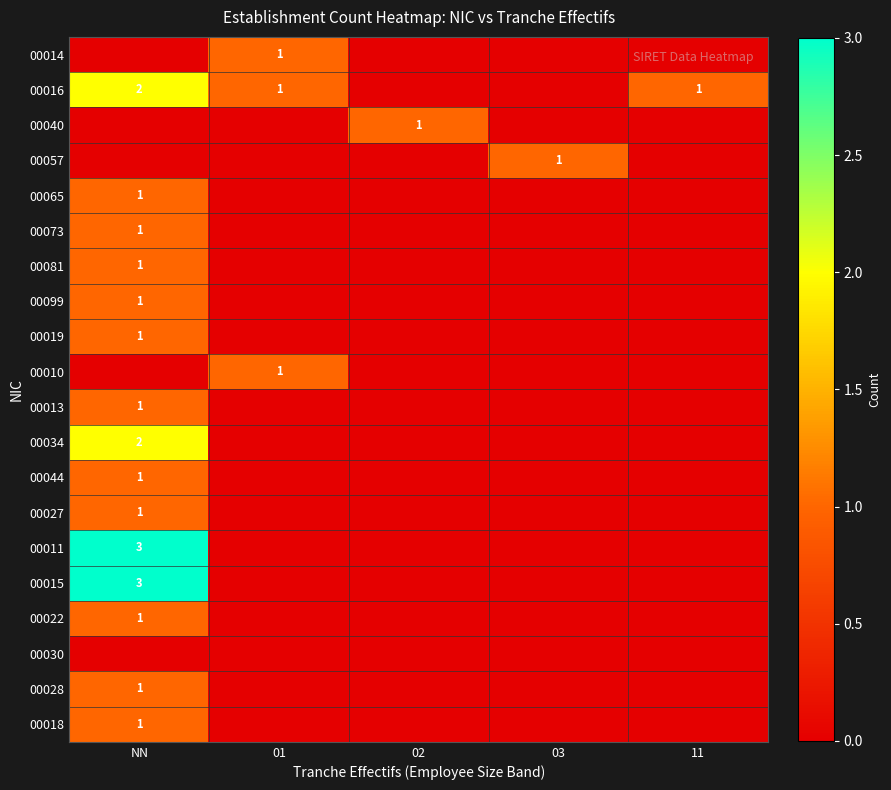

What is the total value across all series at 11?

1